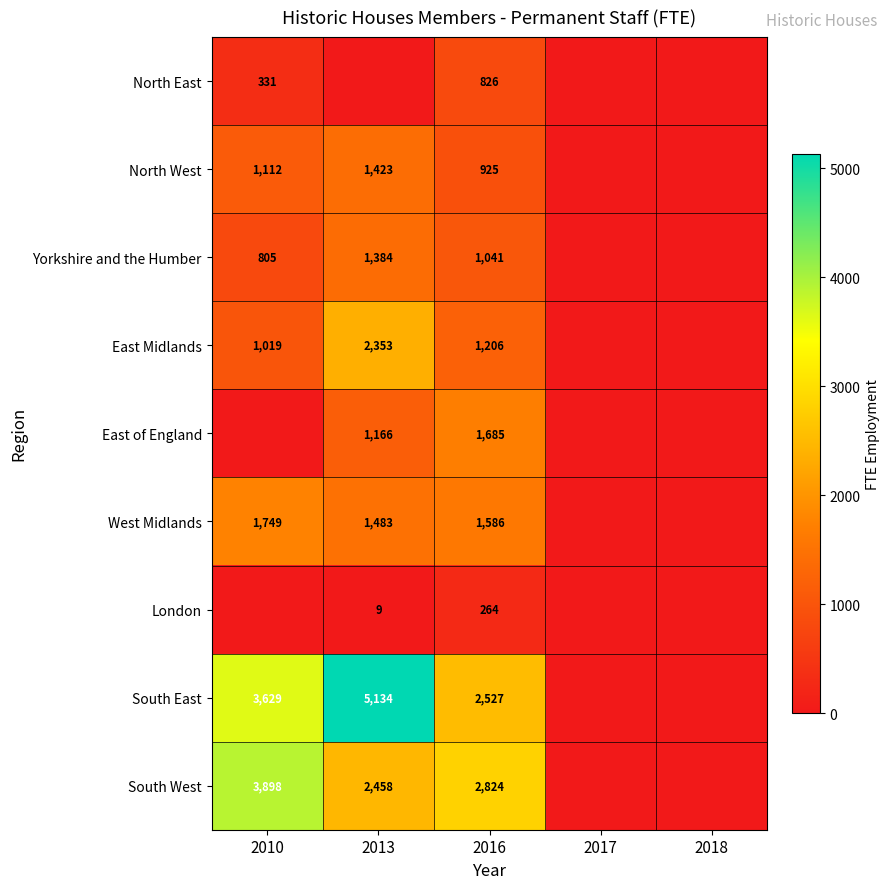

What is the sum of the South West values at 2016 and 2013?

5282